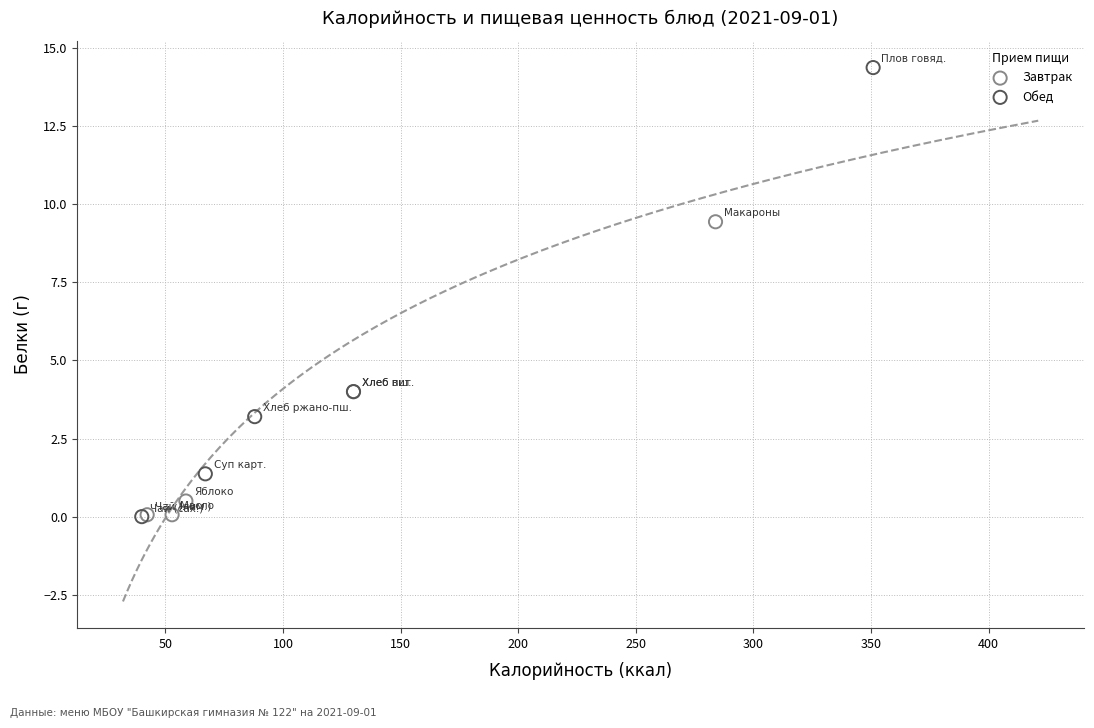

What are all the series names shown in the legend?

Завтрак, Обед